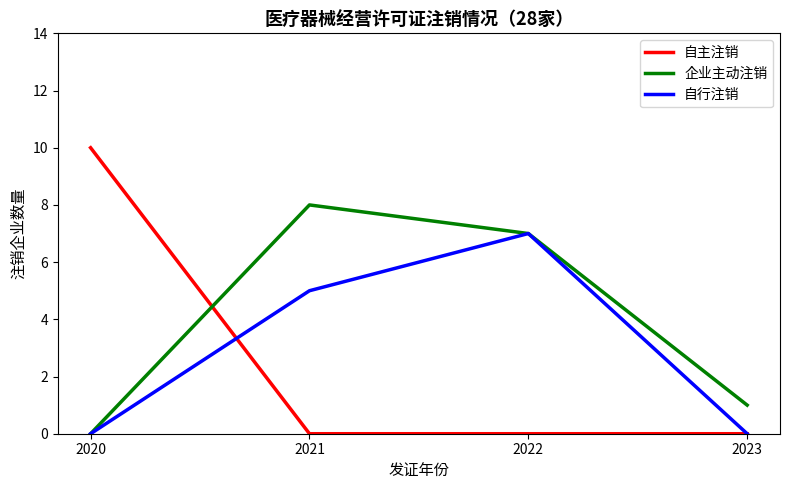

Reading left to right, extract all data points from this chart.

自主注销: 2020=10	2021=0	2022=0	2023=0
企业主动注销: 2020=0	2021=8	2022=7	2023=1
自行注销: 2020=0	2021=5	2022=7	2023=0